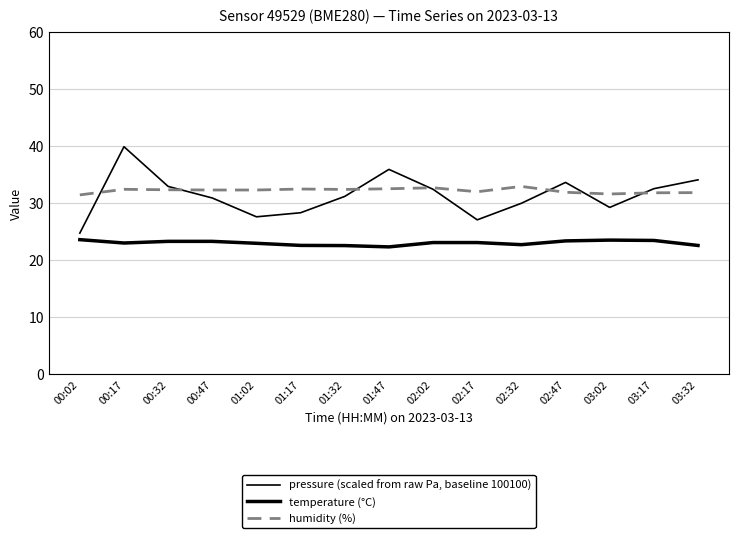

List the series in order of their peak value, lowest first.

temperature (°C), humidity (%), pressure (scaled from raw Pa, baseline 100100)